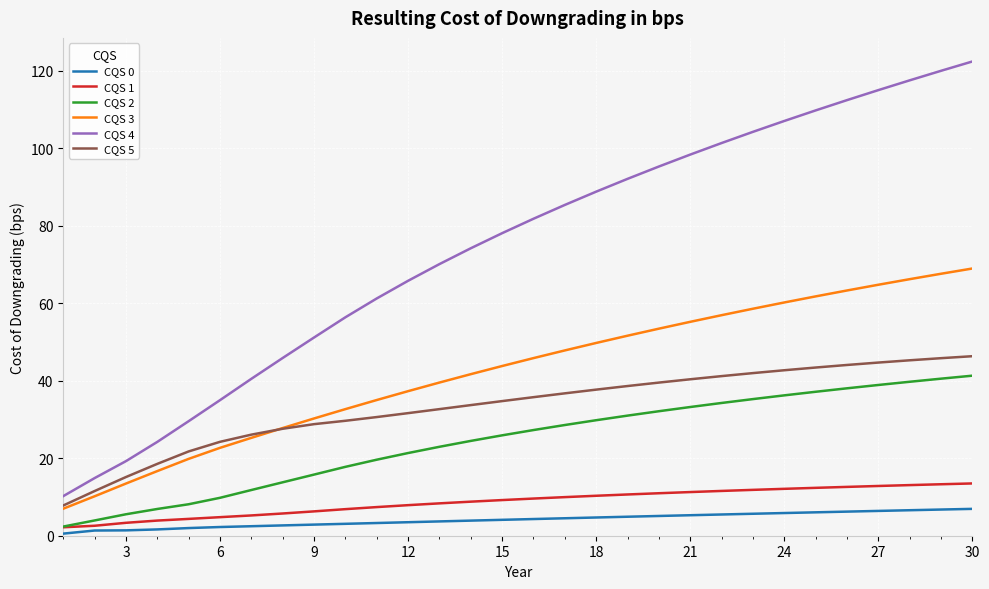

What is the difference between the maximum and minimum values in the CQS 3 series?

62.0